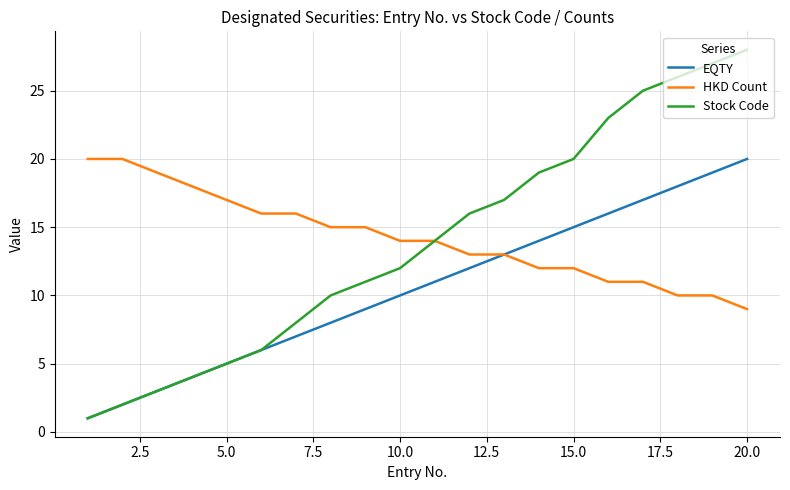

What is the greatest value displayed?

28